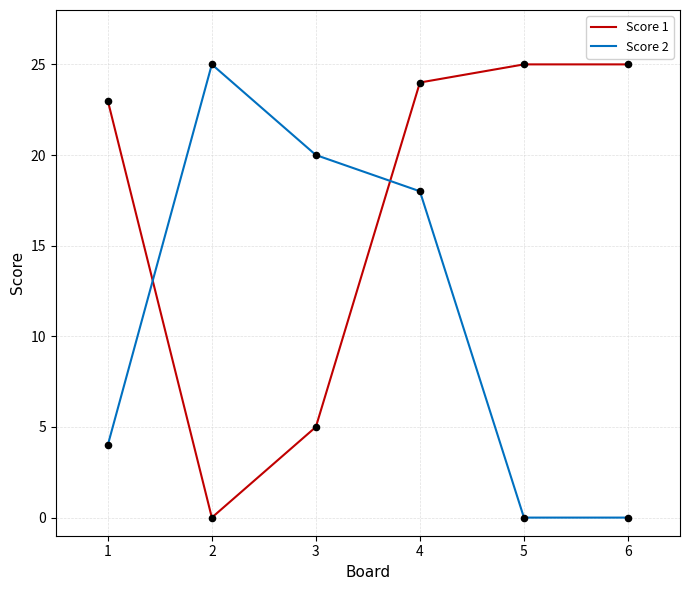

What is the total value across all series at 2?

25